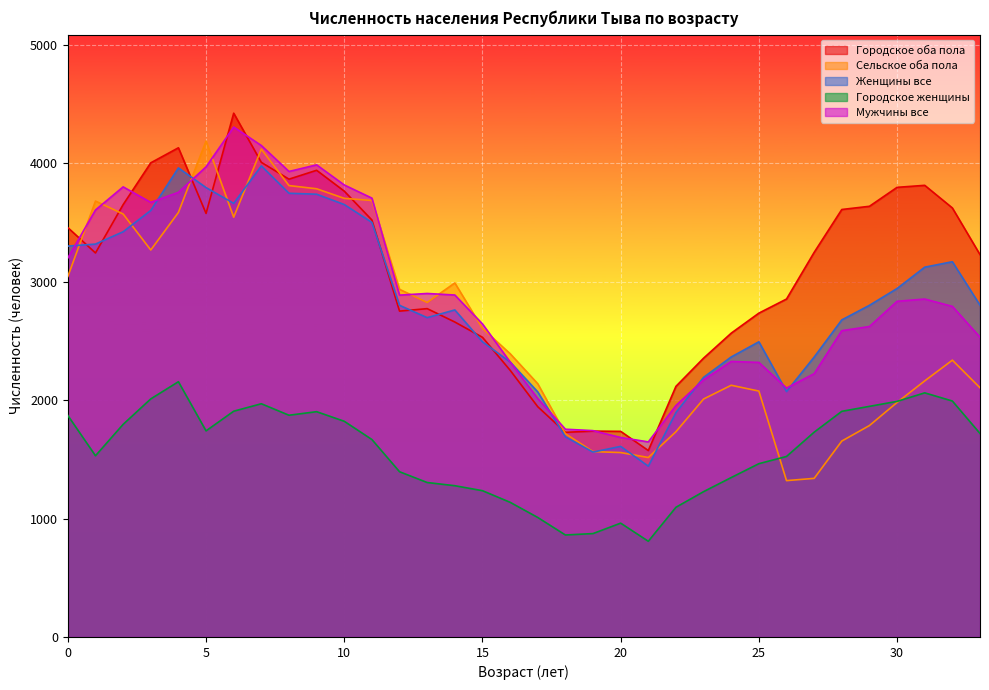

What are all the series names shown in the legend?

Городское оба пола, Сельское оба пола, Женщины все, Городское женщины, Мужчины все